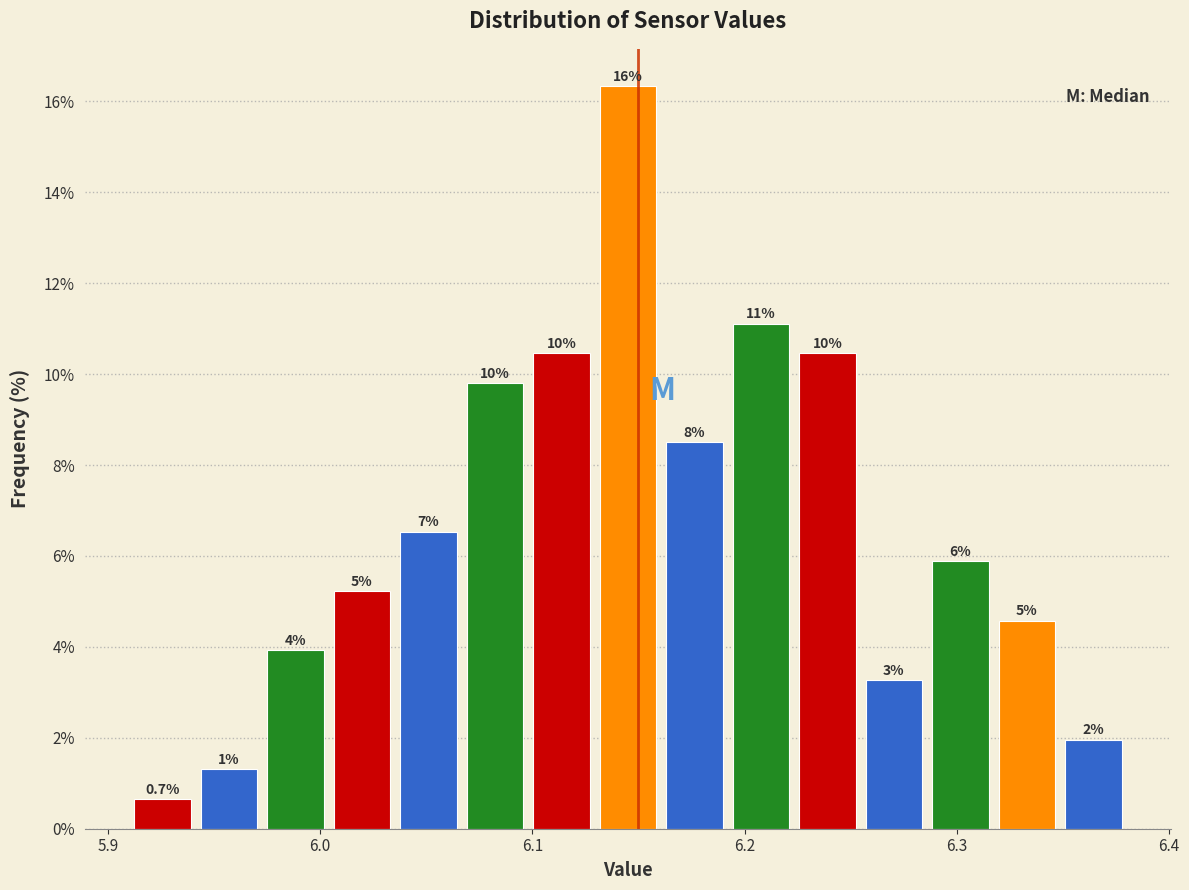

Around what value on the x-axis is the tallest bar? Give the approximate position of its centre, as read against the axis.

6.15